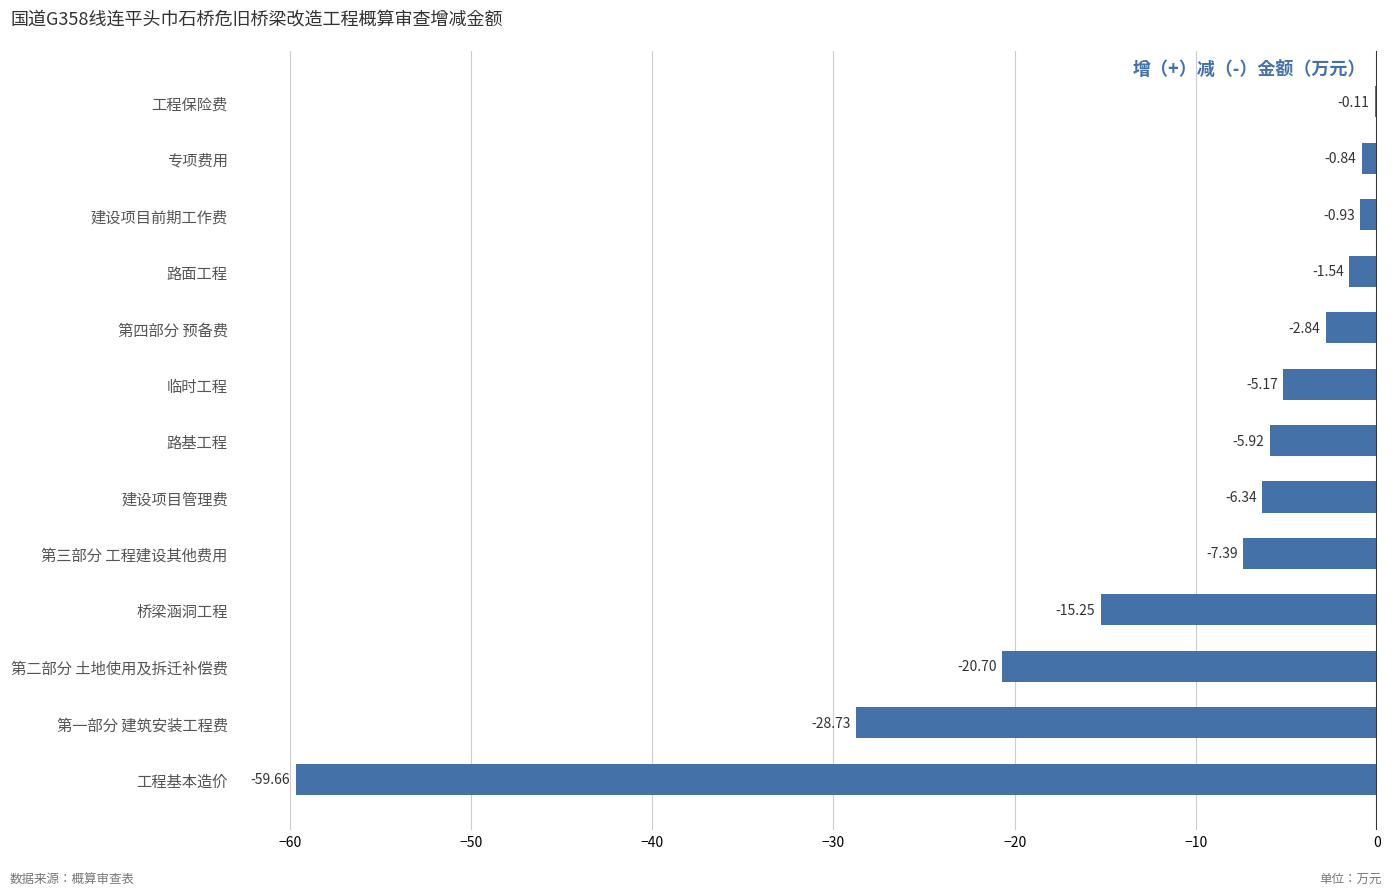

What is the sum of the values at 建设项目管理费 and 临时工程?

-11.5